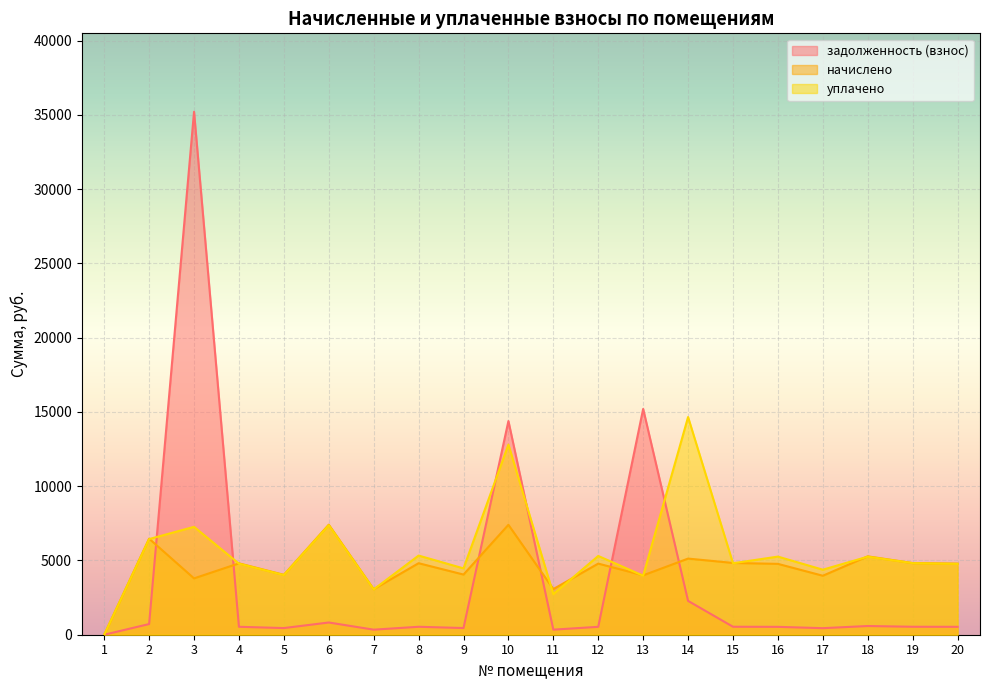

How many data points in уплачено are above 4820?

10